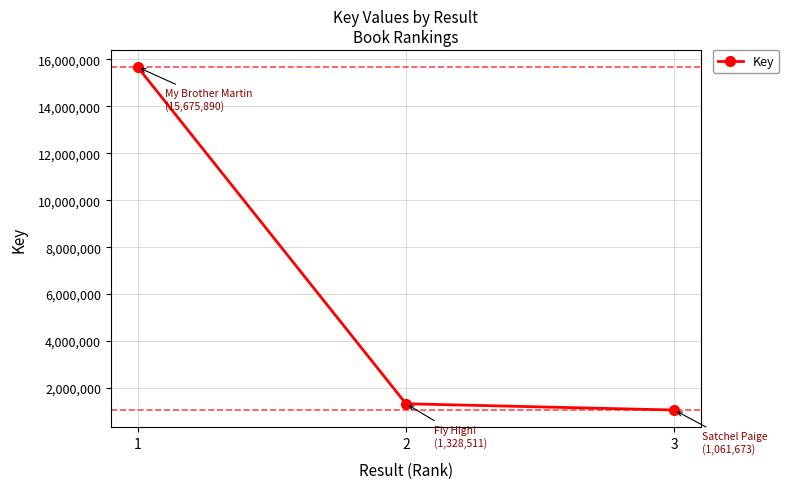

List the labels in order of value, largest first.

1, 2, 3